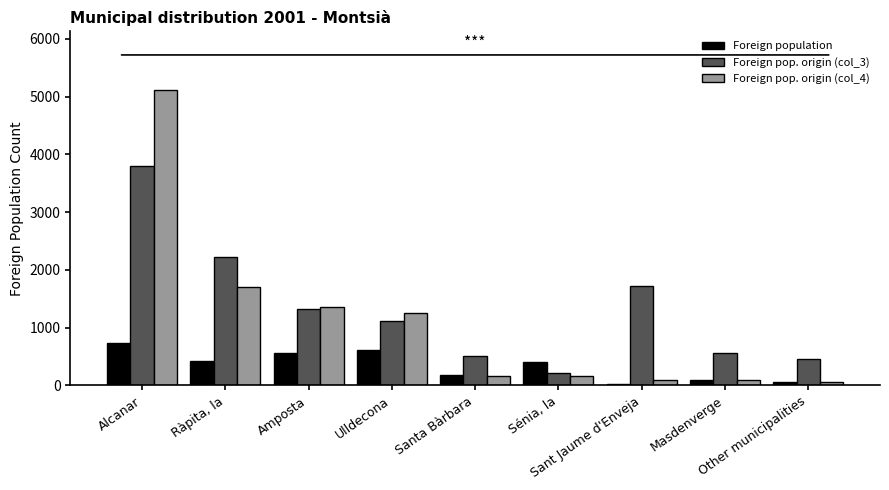

The value of Foreign population at Sénia, la is 409. True or false?

True